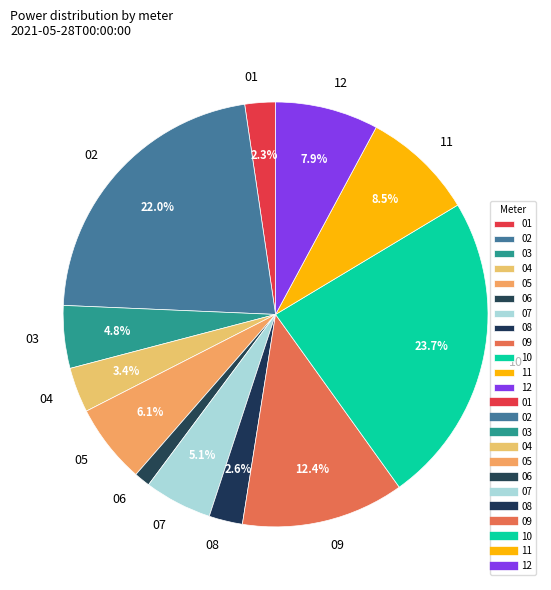

To the nearest percent, what percentage of the pie is 02?

22%